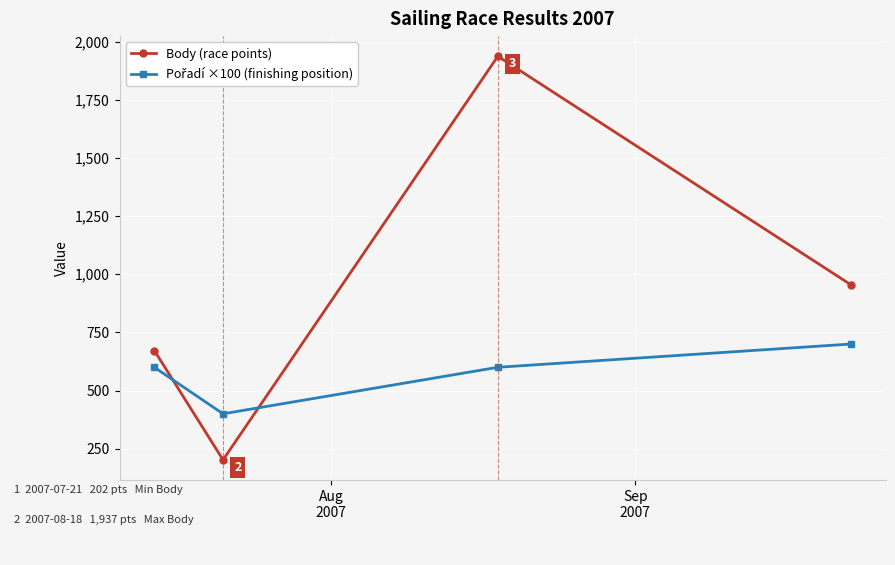

Which series has the widest spread of values?

Body (race points)